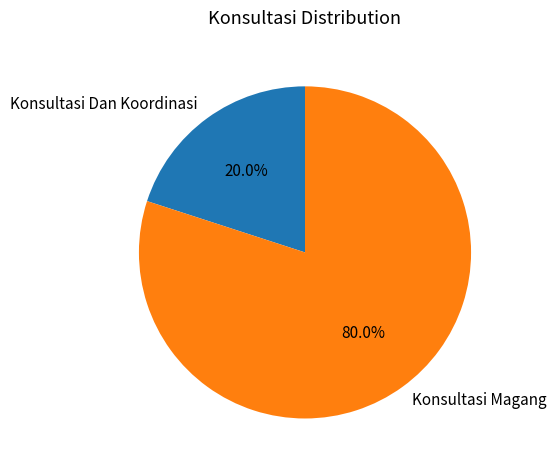

What percentage is the Konsultasi Dan Koordinasi slice, to the nearest percent?

20%